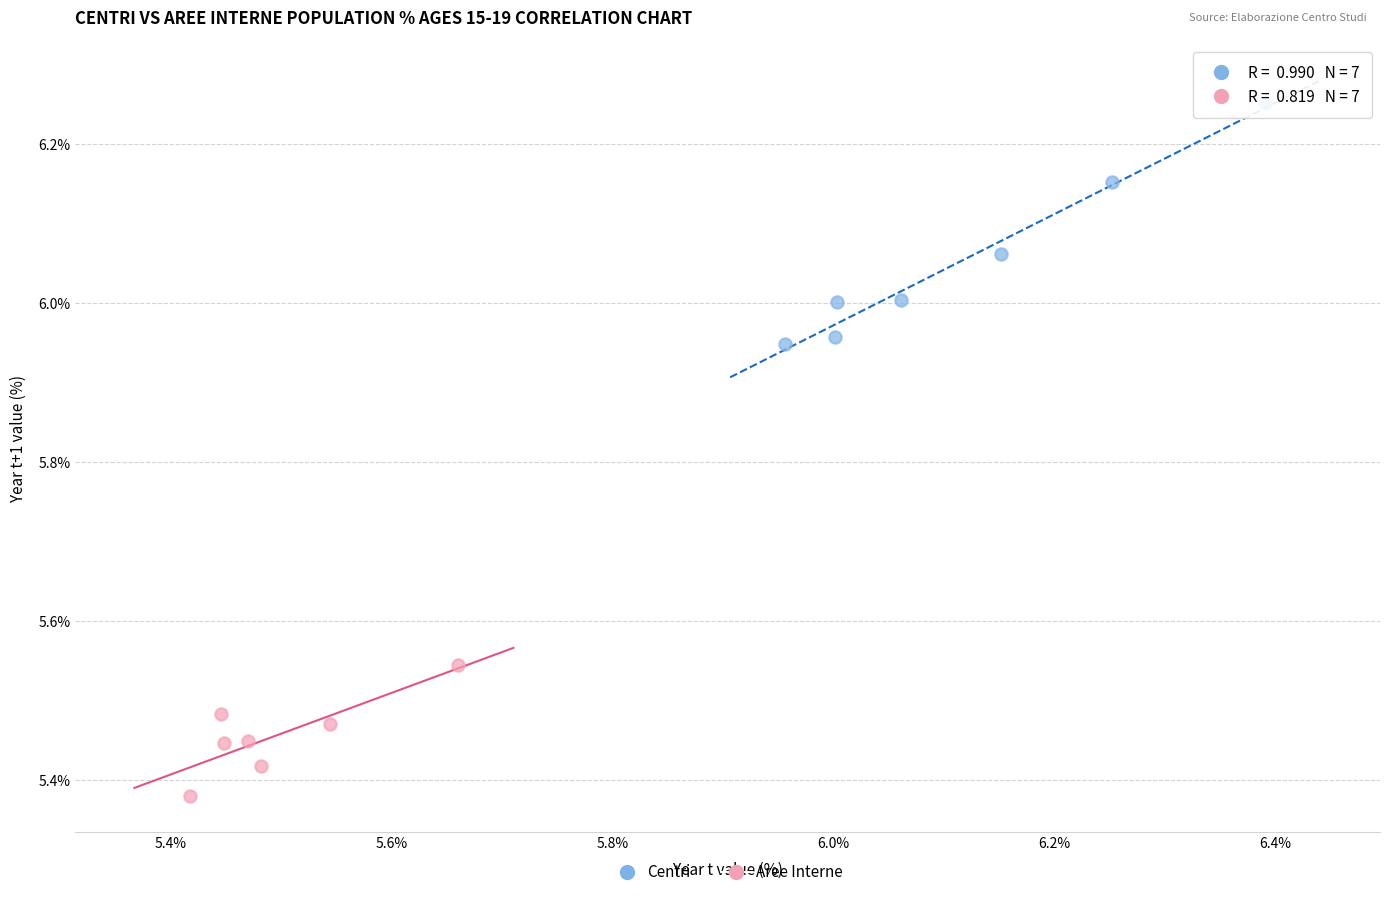

Which series contains the highest Y value?

Centri